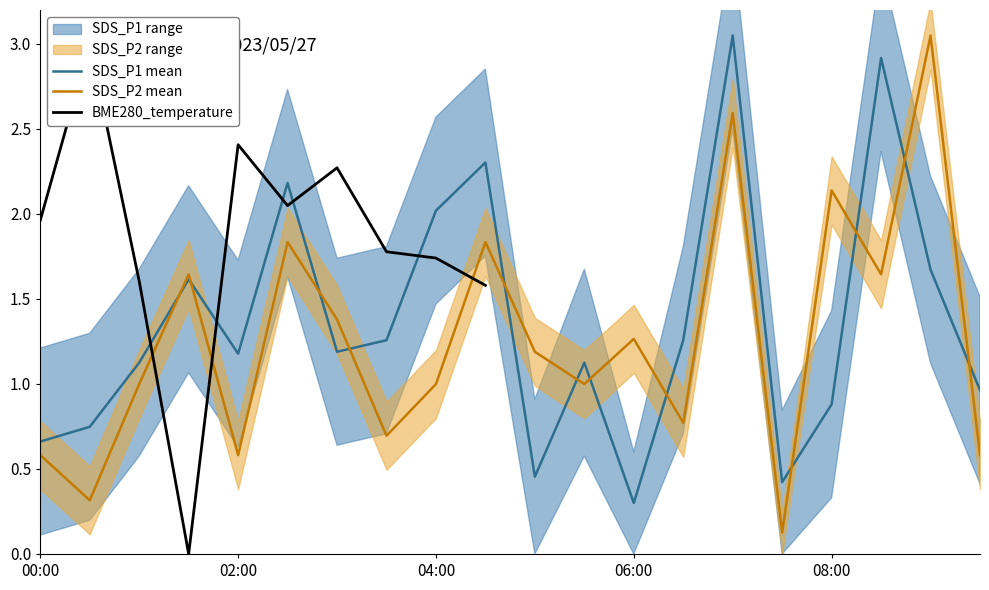

Where is the first local maximum for SDS_P1?

01:30